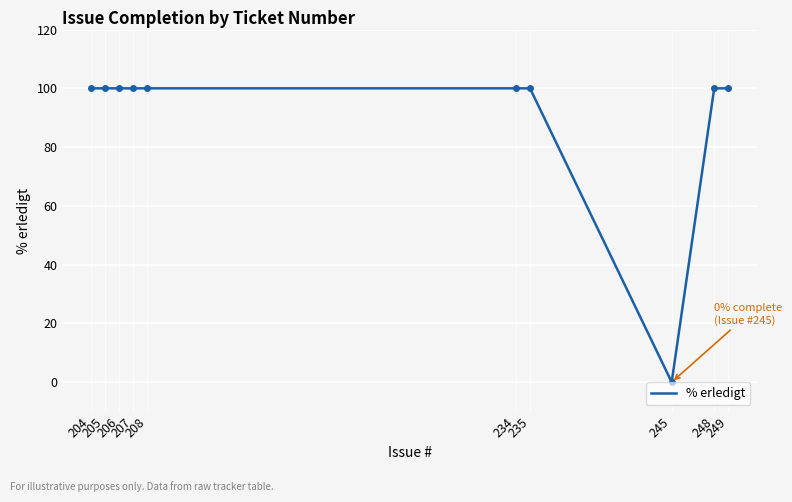

The chart shows a value of 148 at 204. True or false?

False